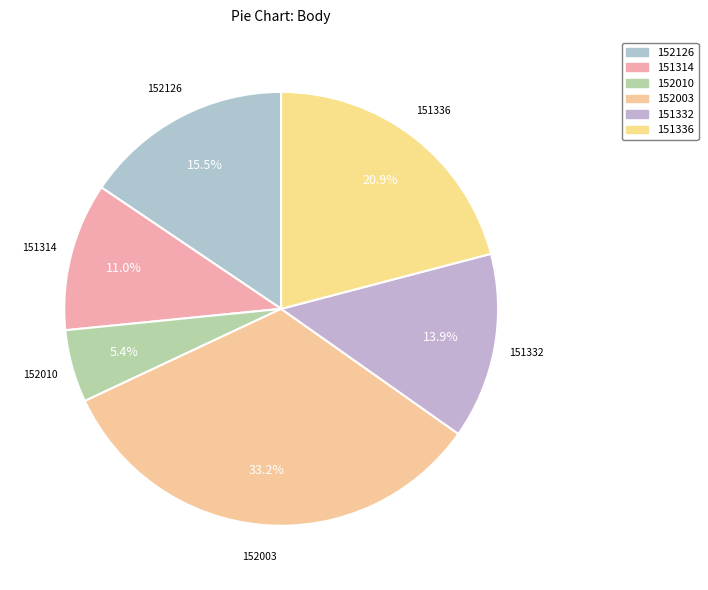

Which has a higher value, 152126 or 151336?

151336